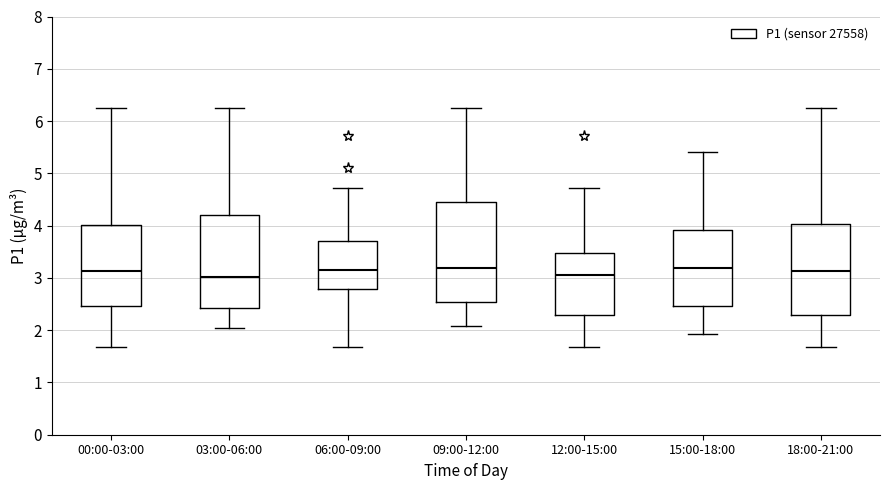

Comparing the boxes themselves (not the whiskers), which one is the tallest?

09:00-12:00